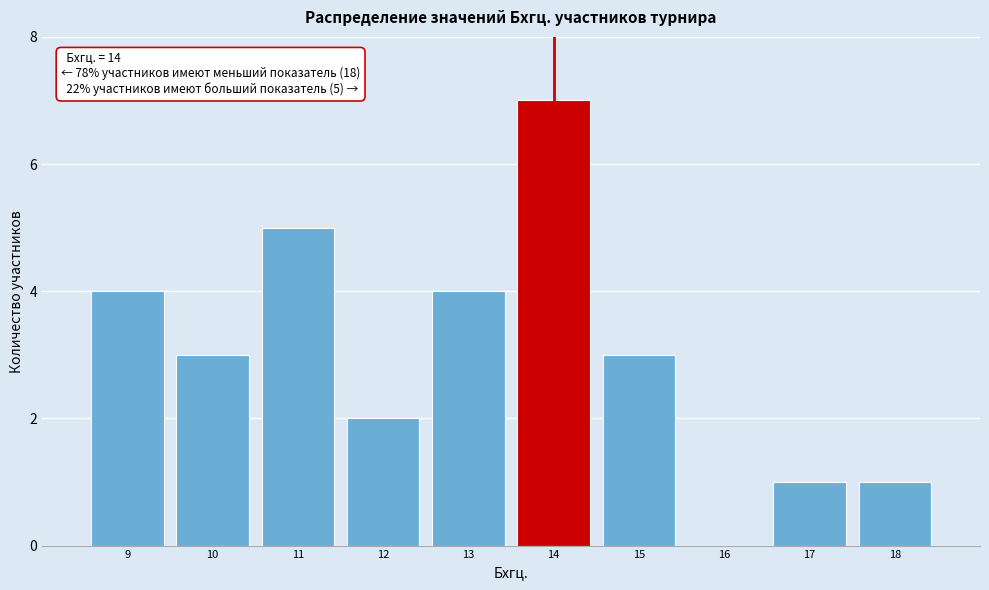

Which range on the x-axis has the tallest bar?

13.5 to 14.5